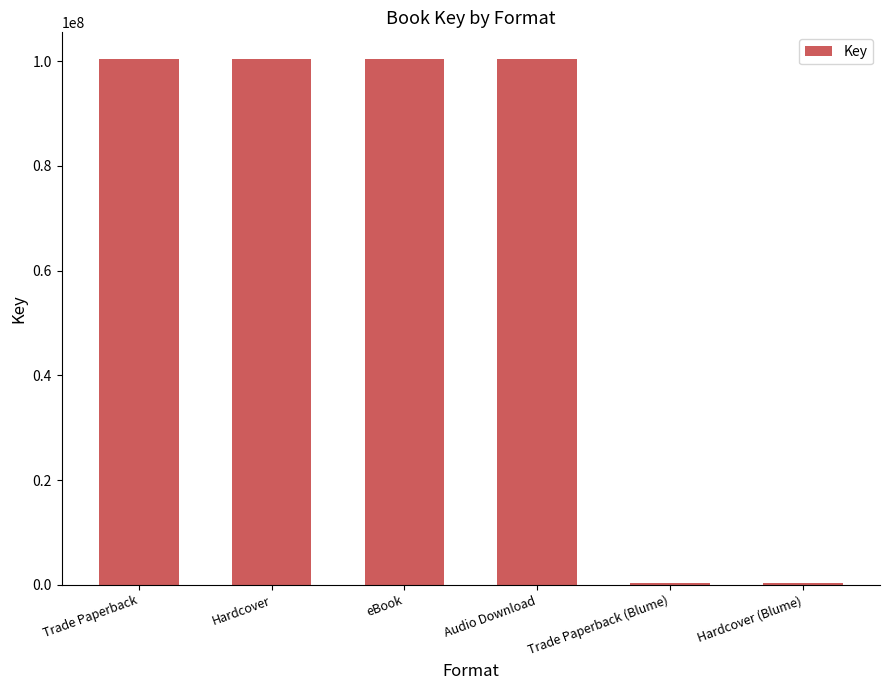

Are the bars horizontal?

No